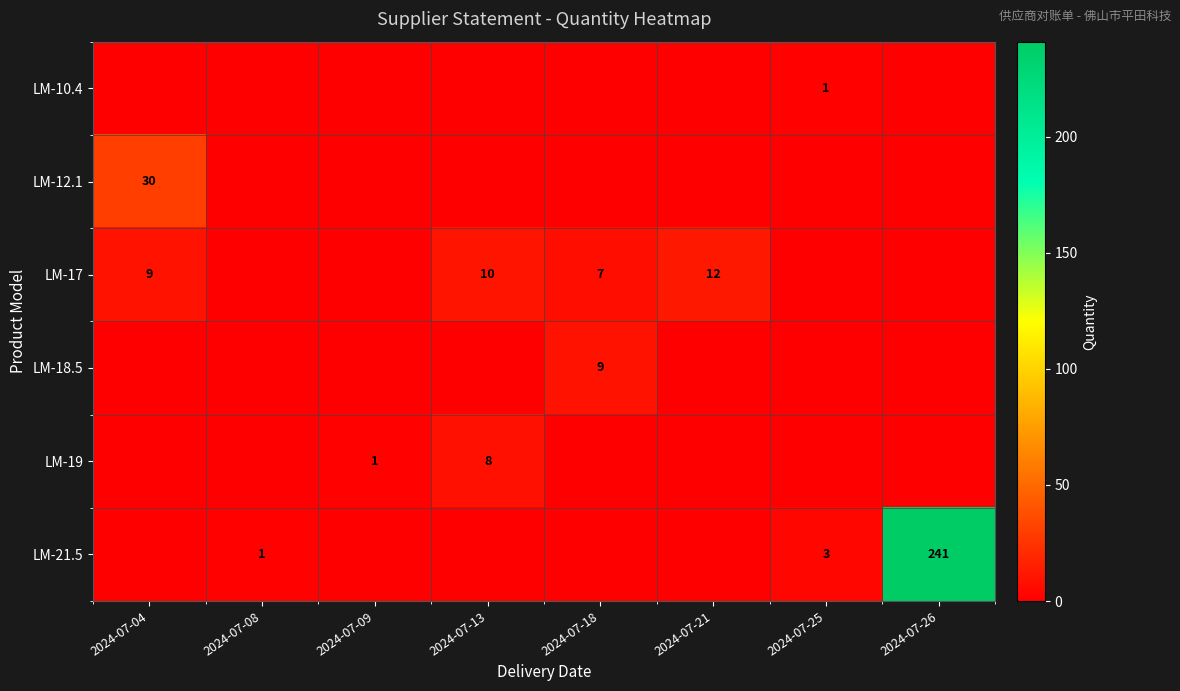

Count the number of data series in this chart.

6